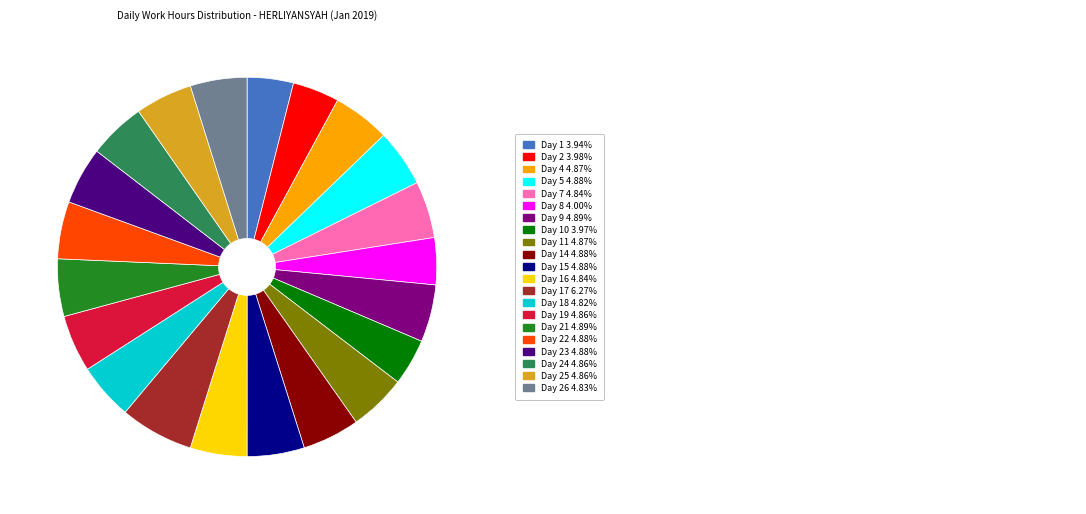

Is there a majority slice in this chart?

No